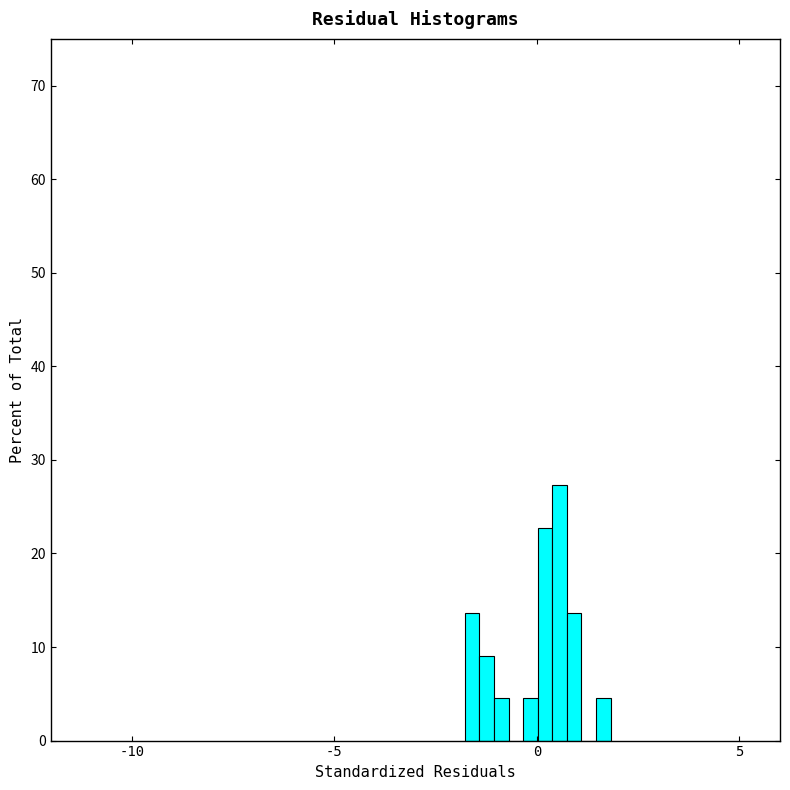

Around what value on the x-axis is the tallest bar? Give the approximate position of its centre, as read against the axis.

0.5